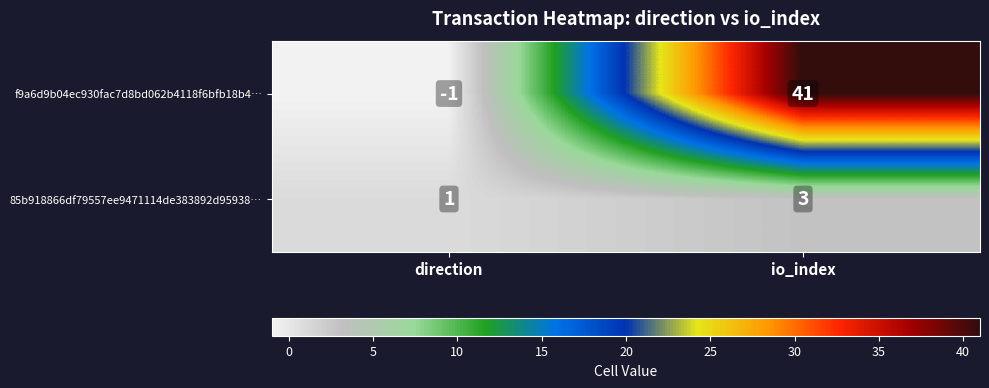

Between direction and io_index, which series saw the biggest shift?

f9a6d9b04ec930fac7d8bd062b4118f6bfb18b4…